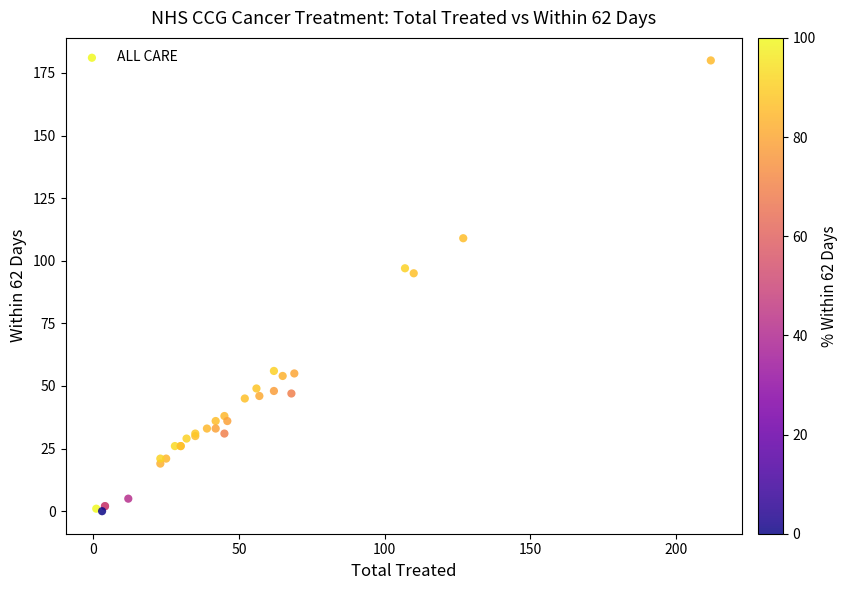

What Y value in the scatter plot is closest to 90?

95